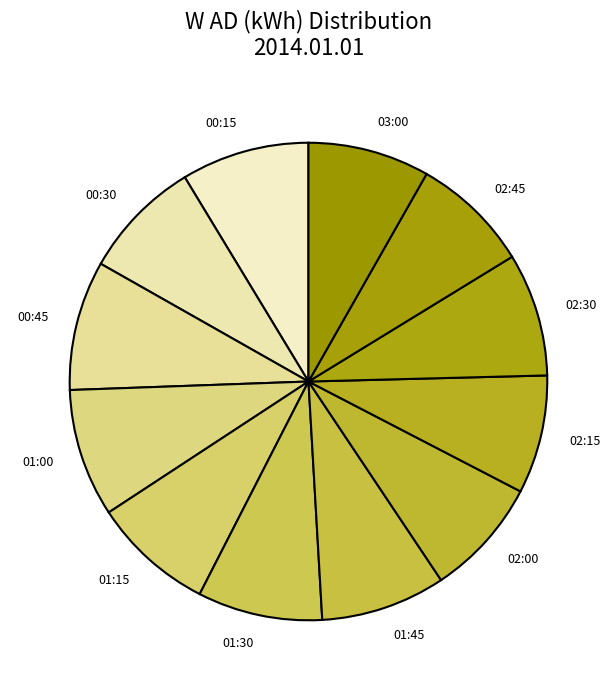

Does any single category account for the majority?

No